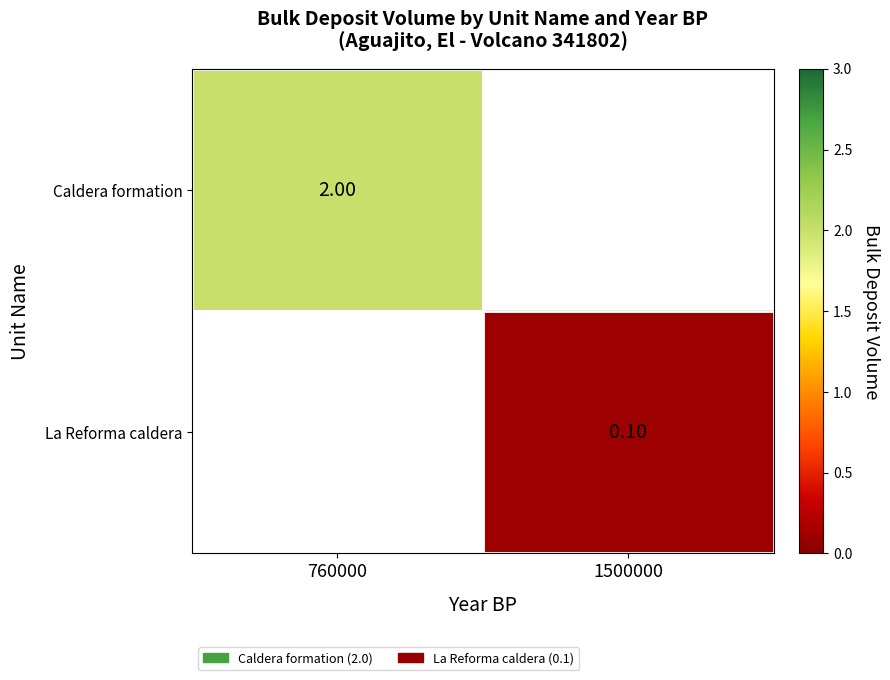

What is the minimum value for Caldera formation?

2.0